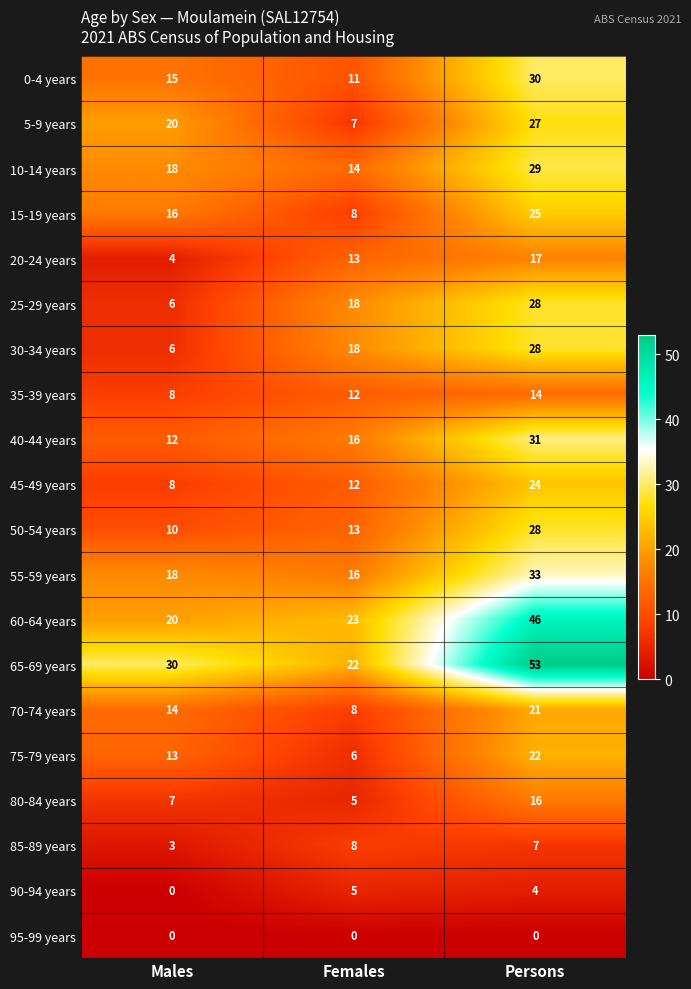

What is the difference between the 30-34 years values at Males and Females?

12